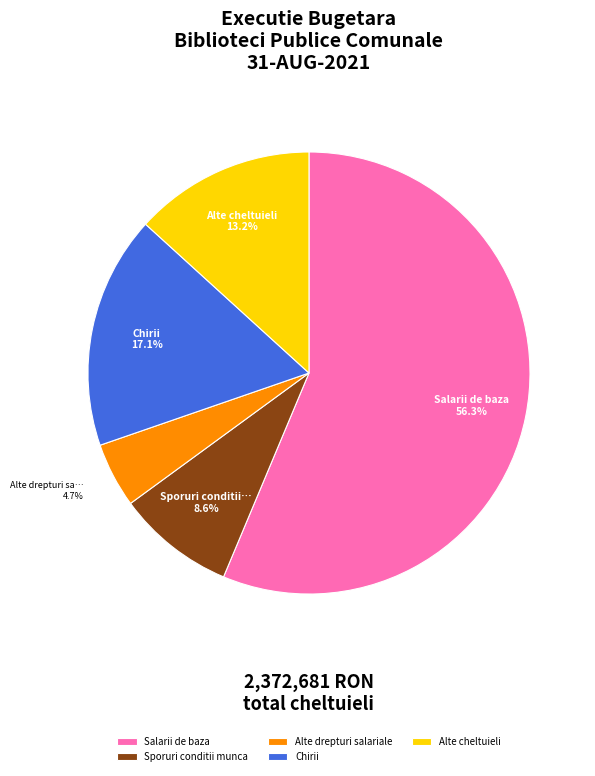

To the nearest percent, what is the average slice percentage?

20%